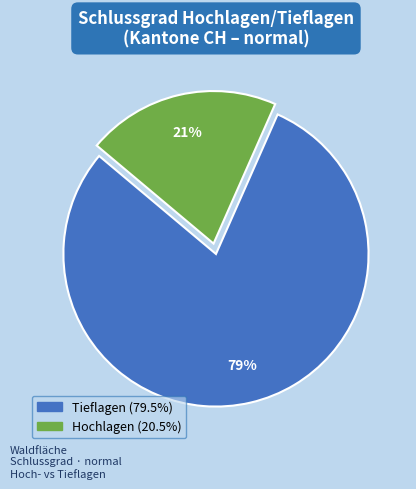

To the nearest percent, what is the average slice percentage?

50%